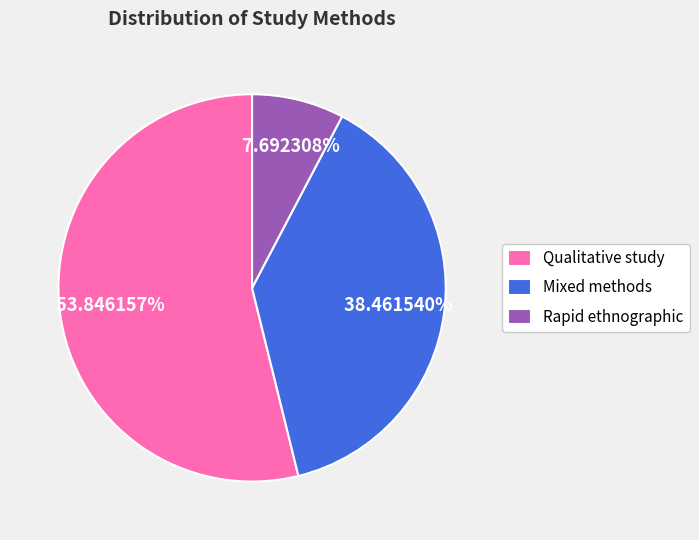

Rank the categories by value from lowest to highest.

Rapid ethnographic, Mixed methods, Qualitative study